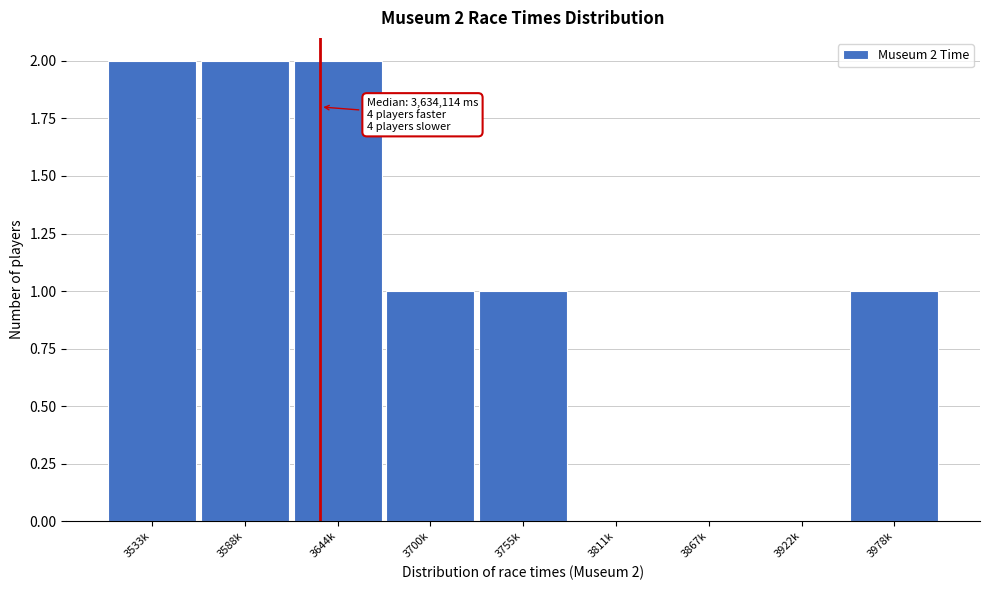

Reading right to left, list all the values displayed in this chart.

3978k=1	3922k=0	3867k=0	3811k=0	3755k=1	3700k=1	3644k=2	3588k=2	3533k=2